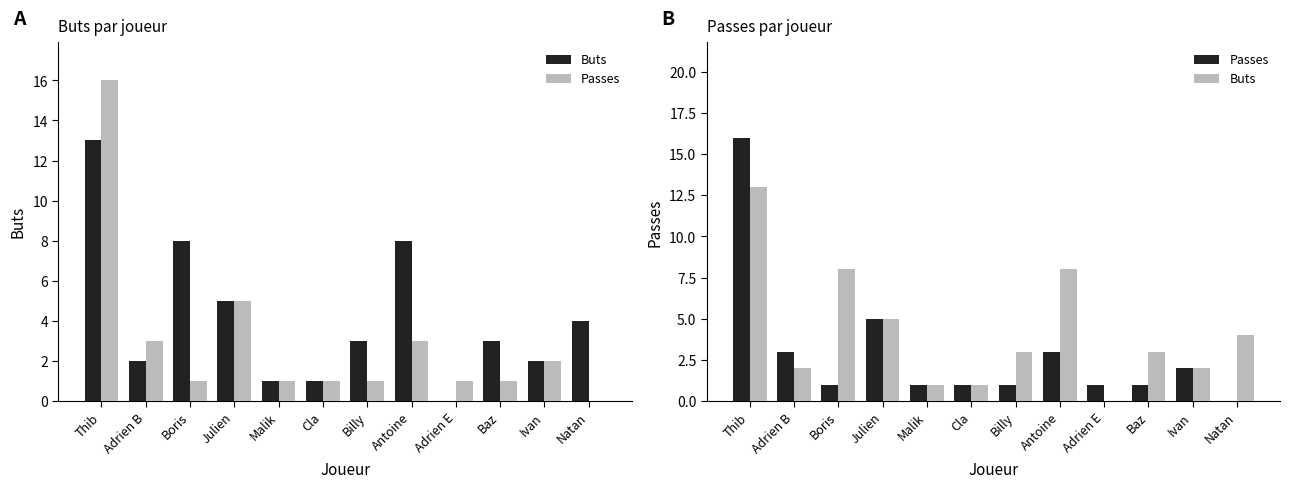

Which series has the largest range (max minus min)?

Passes